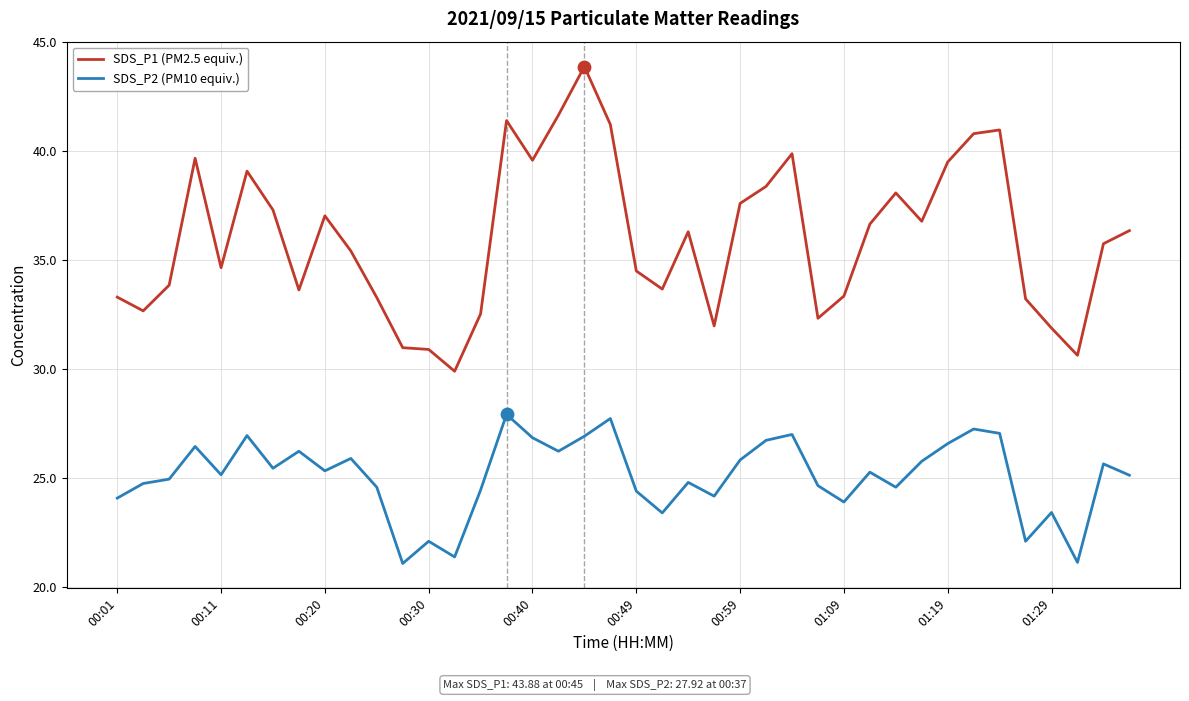

What are all the series names shown in the legend?

SDS_P1 (PM2.5 equiv.), SDS_P2 (PM10 equiv.)